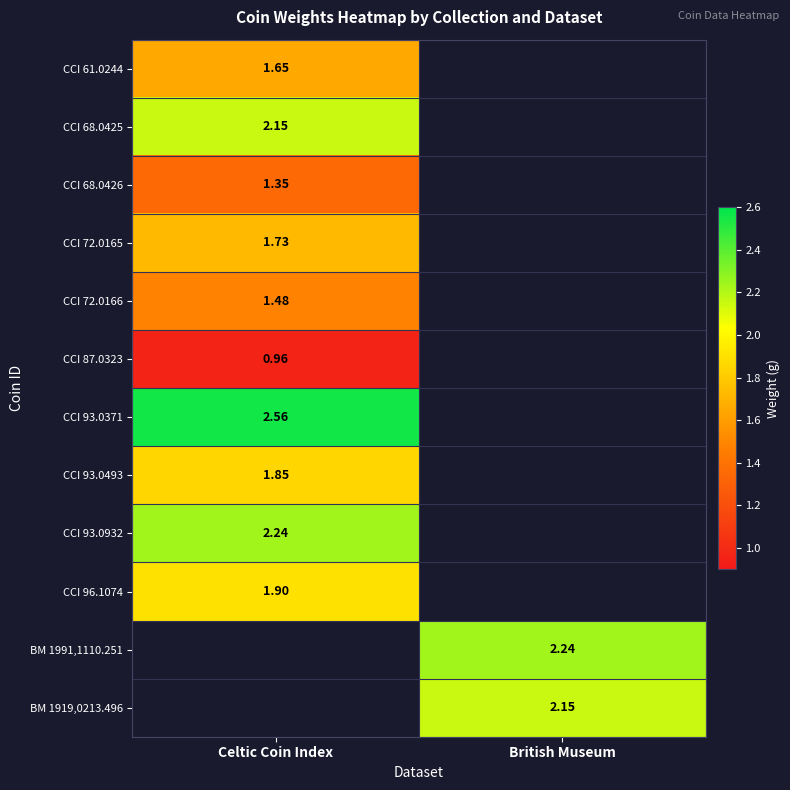

Is the value of CCI 93.0371 at Celtic Coin Index greater than the value of CCI 93.0932 at Celtic Coin Index?

Yes